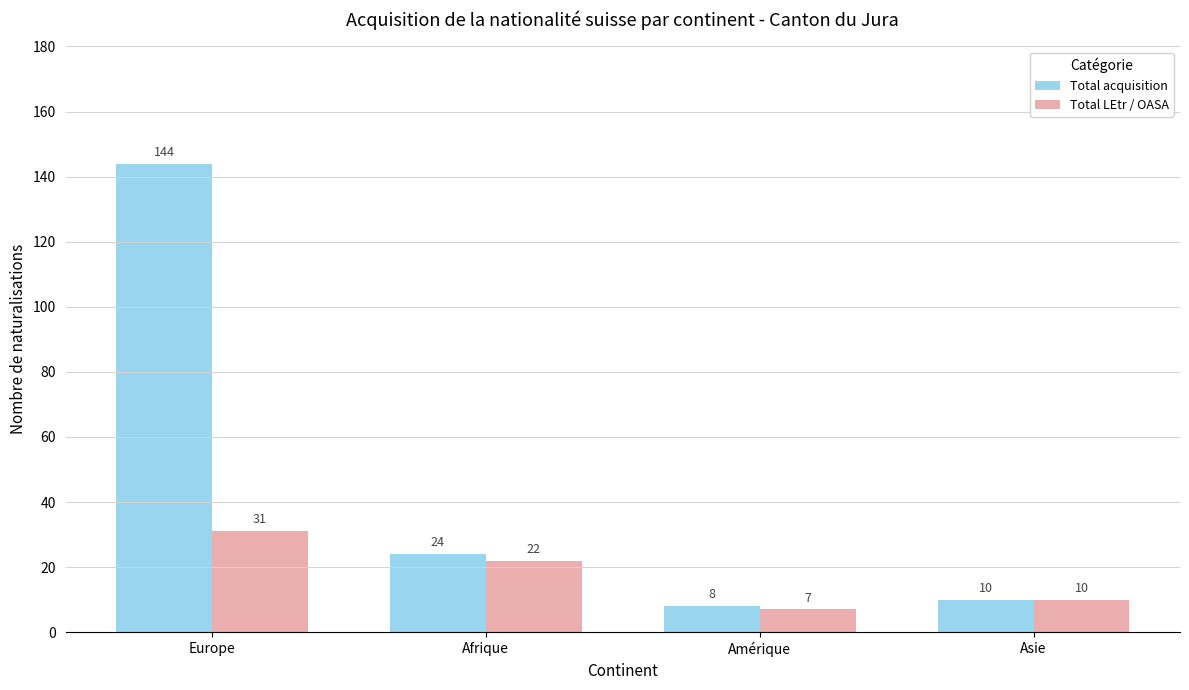

The value of Total LEtr / OASA at Afrique is 13. True or false?

False